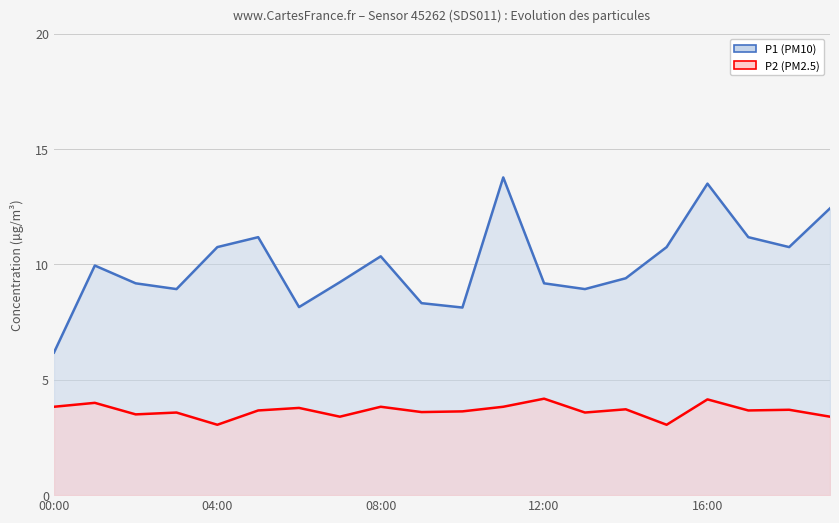

What is the maximum value shown in the chart?

13.8